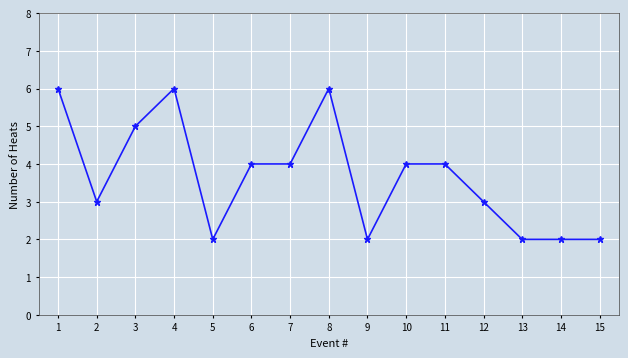

What is the approximate value at 15?

2